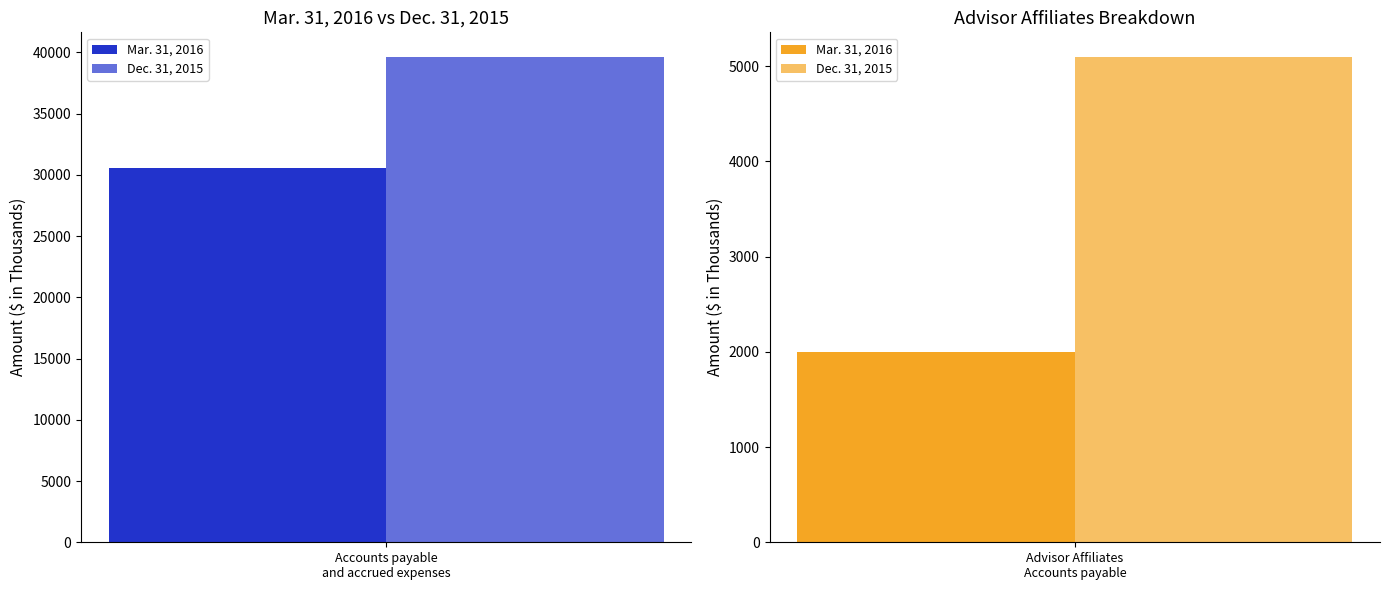

At how many categories does at least one series exceed 28066?

1